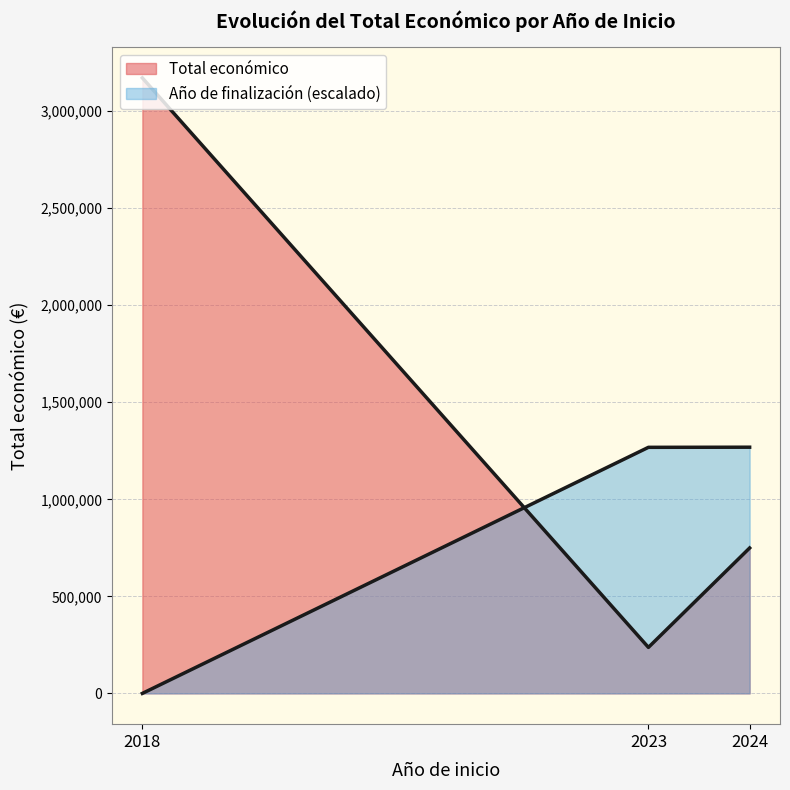

How many series are shown in this chart?

2